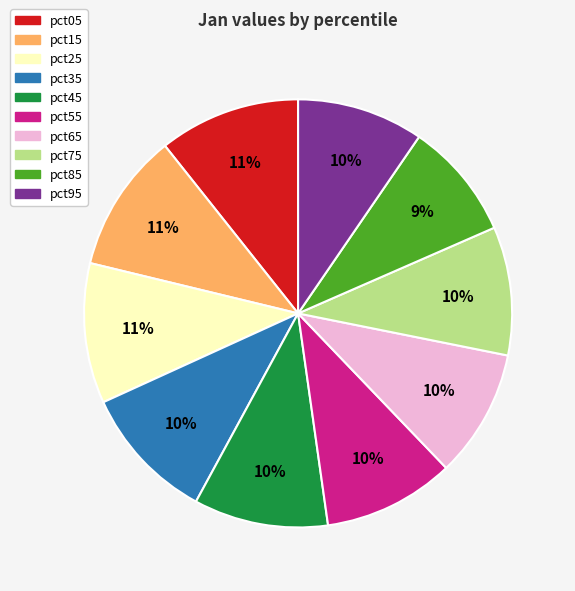

What percentage is the pct75 slice, to the nearest percent?

10%